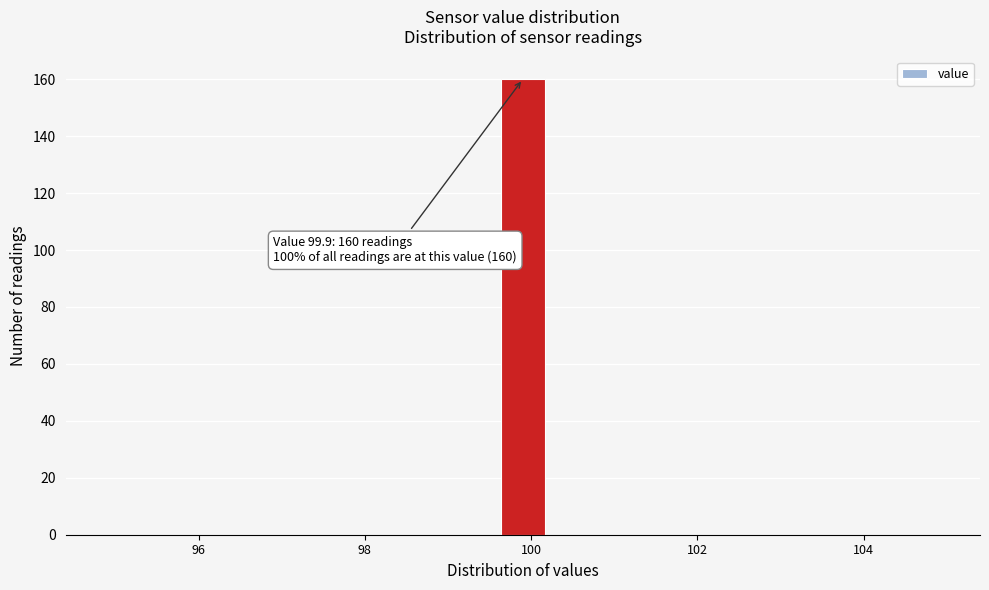

Read against the x-axis, roughly where is the centre of the tallest bar?

100.0